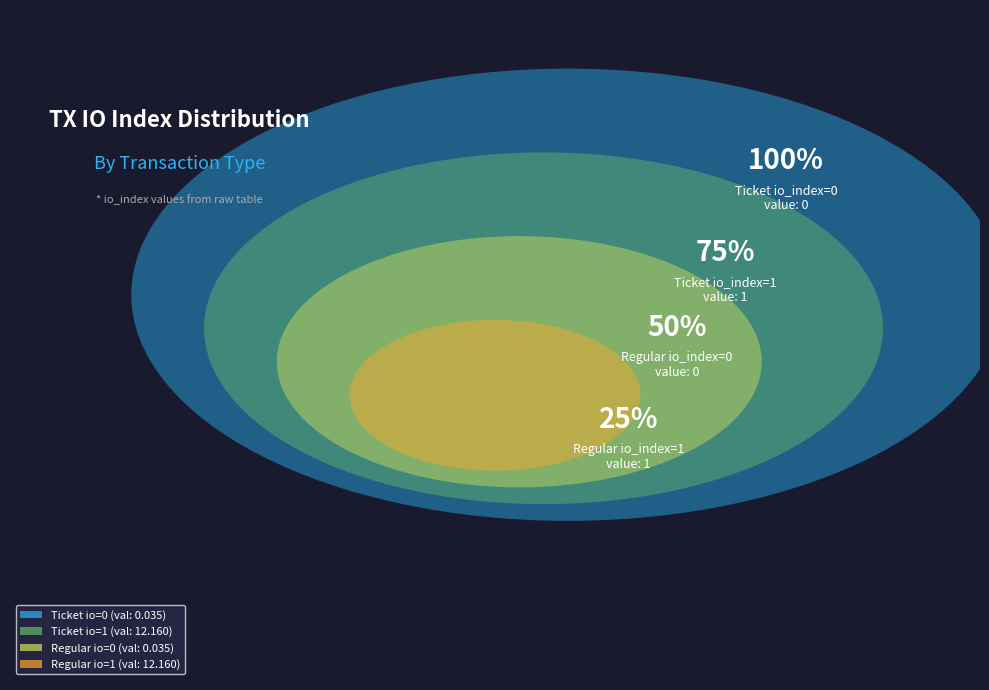

Does Ticket (io_index=1) represent more than half of the total?

No